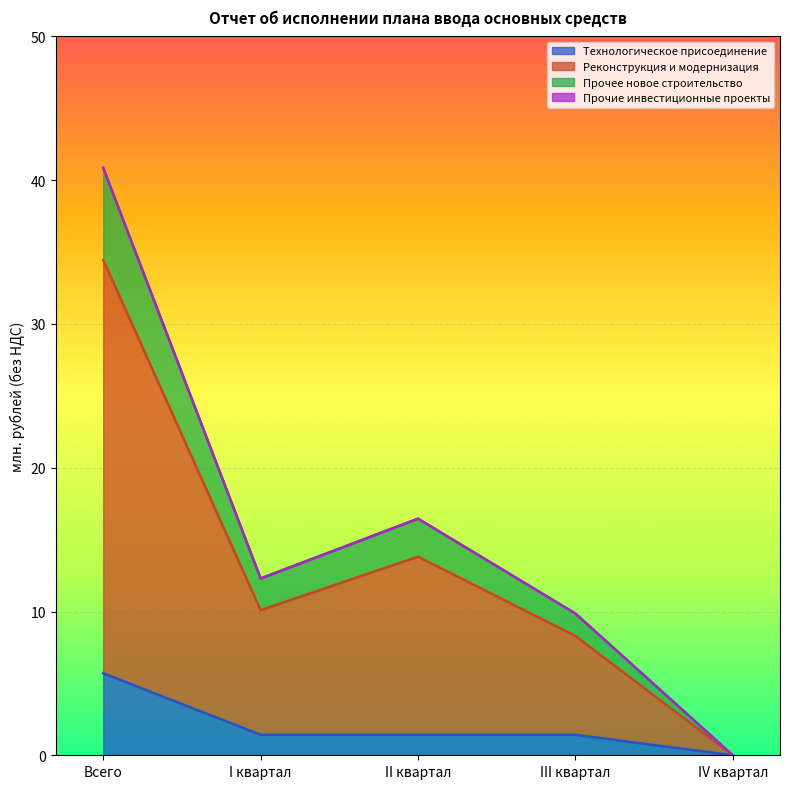

Rank the categories by Прочее новое строительство value from lowest to highest.

IV квартал, III квартал, I квартал, II квартал, Всего